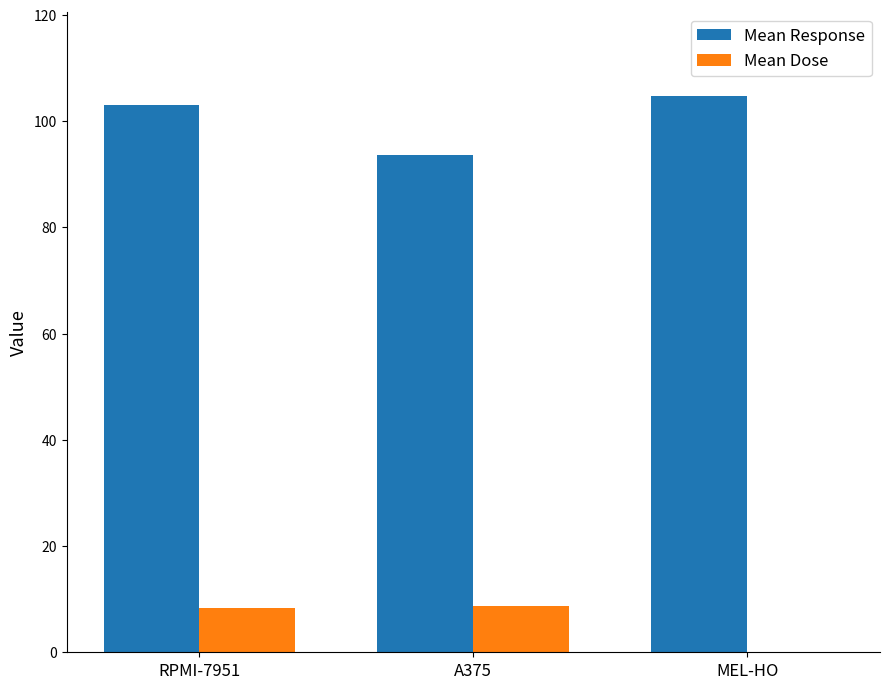

What is the total value across all series at A375?

102.3